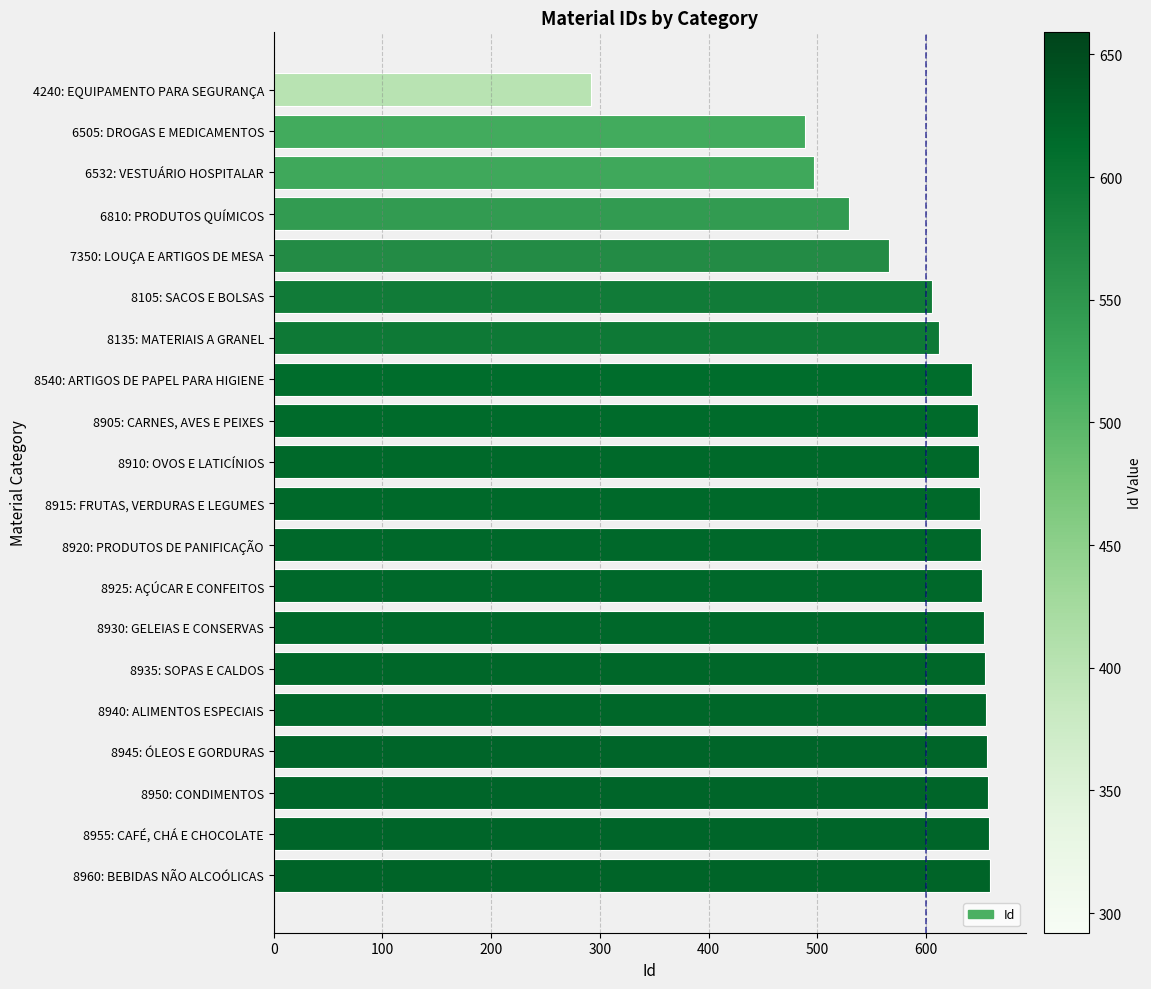

List the labels in order of value, largest first.

8960: BEBIDAS NÃO ALCOÓLICAS, 8955: CAFÉ, CHÁ E CHOCOLATE, 8950: CONDIMENTOS, 8945: ÓLEOS E GORDURAS, 8940: ALIMENTOS ESPECIAIS, 8935: SOPAS E CALDOS, 8930: GELEIAS E CONSERVAS, 8925: AÇÚCAR E CONFEITOS, 8920: PRODUTOS DE PANIFICAÇÃO, 8915: FRUTAS, VERDURAS E LEGUMES, 8910: OVOS E LATICÍNIOS, 8905: CARNES, AVES E PEIXES, 8540: ARTIGOS DE PAPEL PARA HIGIENE, 8135: MATERIAIS A GRANEL, 8105: SACOS E BOLSAS, 7350: LOUÇA E ARTIGOS DE MESA, 6810: PRODUTOS QUÍMICOS, 6532: VESTUÁRIO HOSPITALAR, 6505: DROGAS E MEDICAMENTOS, 4240: EQUIPAMENTO PARA SEGURANÇA